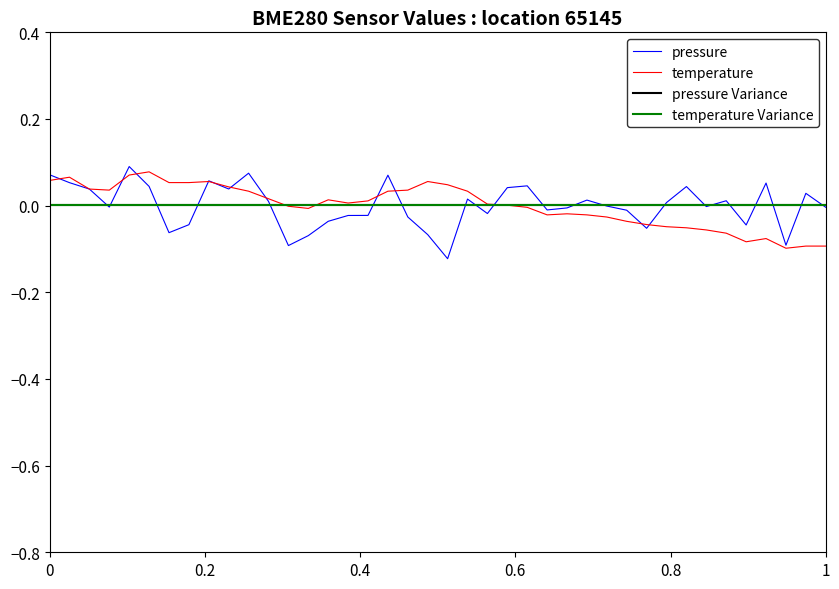

Between 2023-12-20T00:23:34 and 2023-12-20T01:07:14, which series saw the biggest shift?

temperature